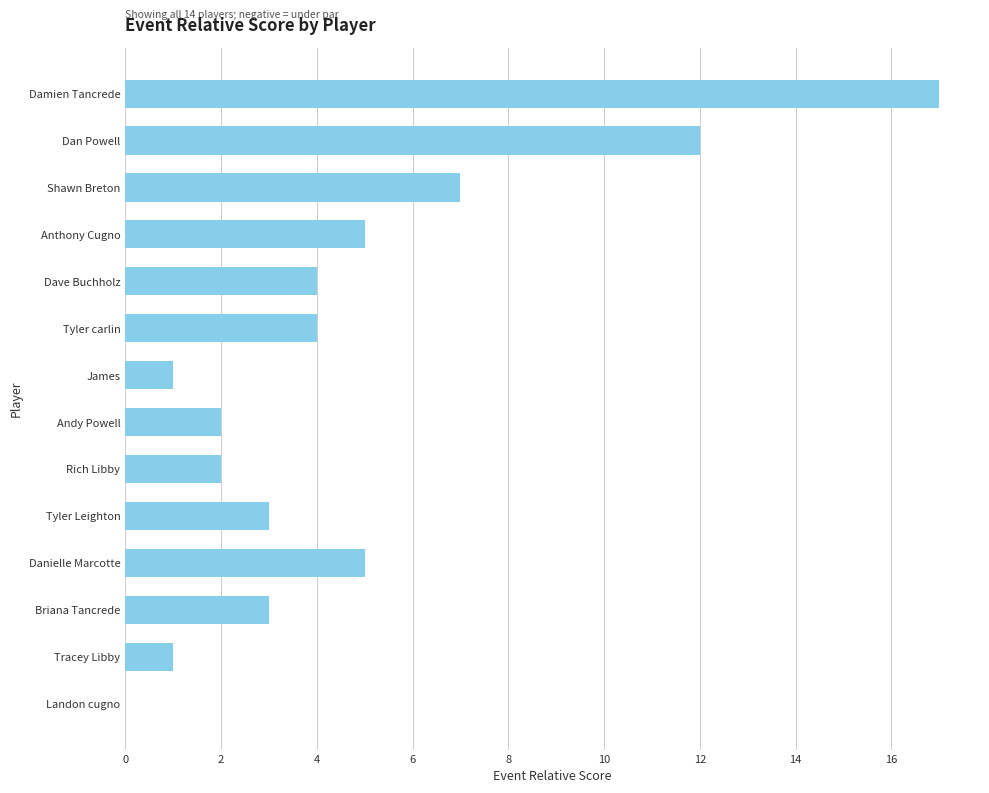

What is the change in value from Rich Libby to Dave Buchholz?

+2